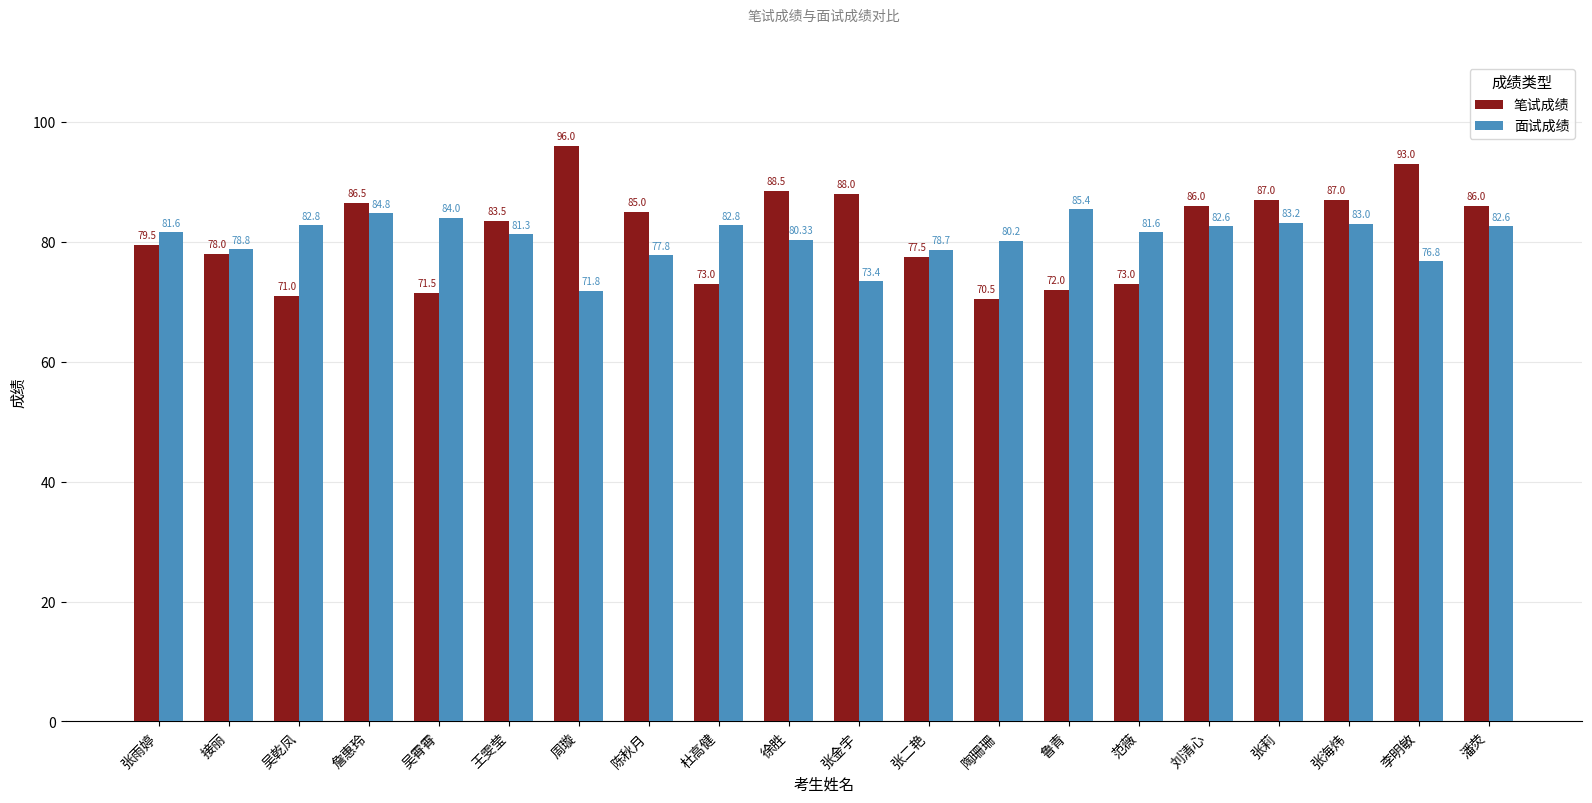

At which label does 笔试成绩 first exceed 85?

詹惠玲